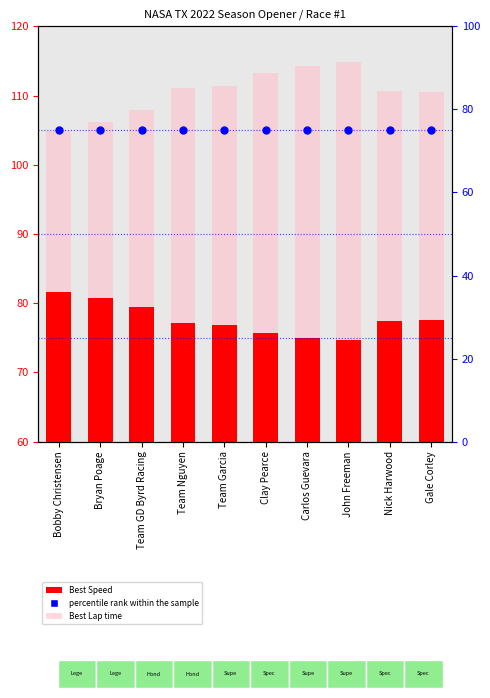

Which series reaches the minimum Y coordinate?

Best Speed